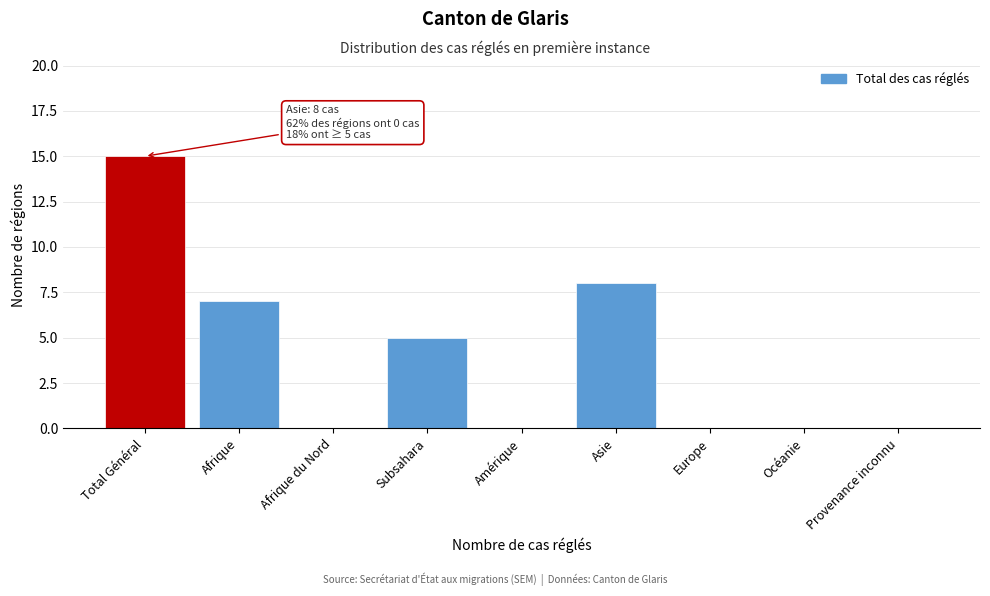

Reading left to right, transcribe all the data shown in this chart.

Total Général=15	Afrique=7	Afrique du Nord=0	Subsahara=5	Amérique=0	Asie=8	Europe=0	Océanie=0	Provenance inconnu=0